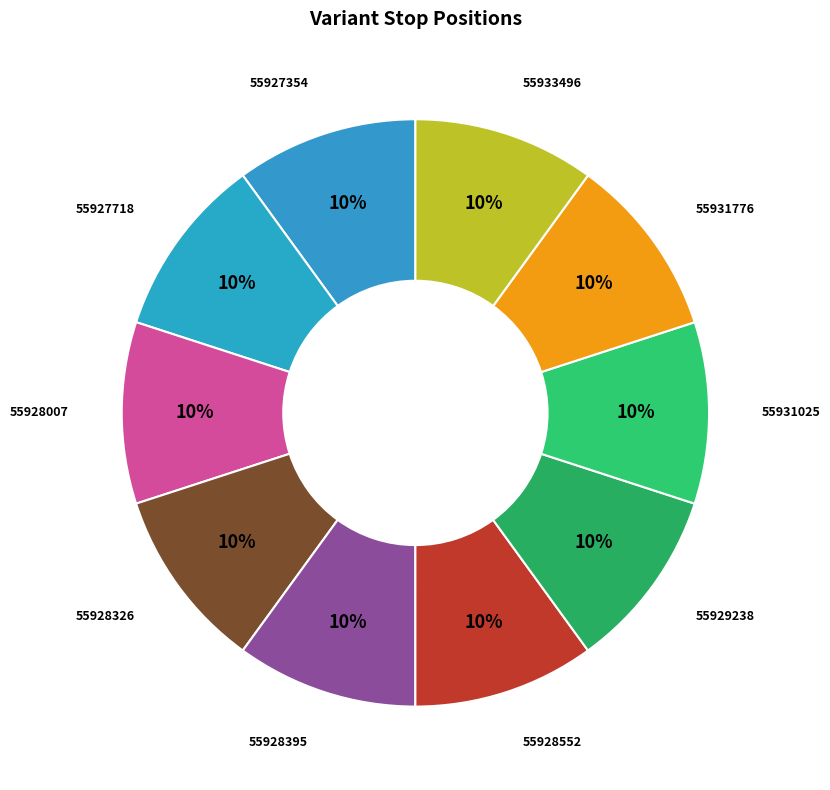

Which slice is the smallest?

55927354